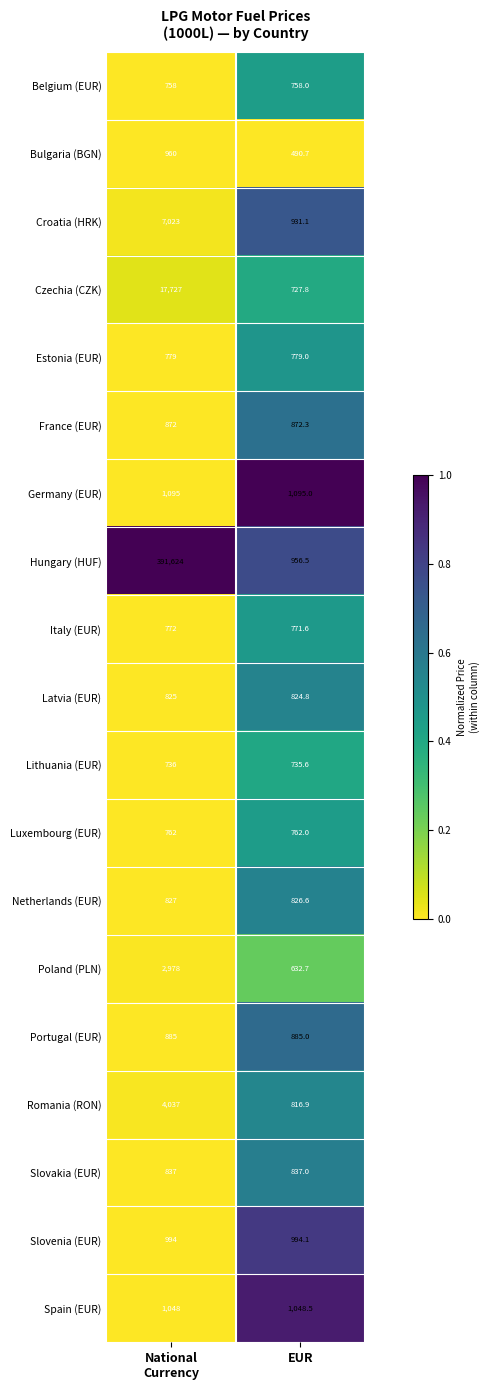

What is the difference between the maximum and minimum values in the Spain (EUR) series?

0.5